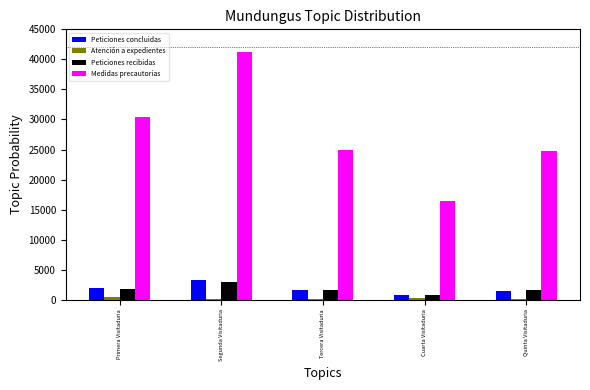

True or false: Peticiones concluidas has a value of 1558 at Tercera Visitaduria.

True